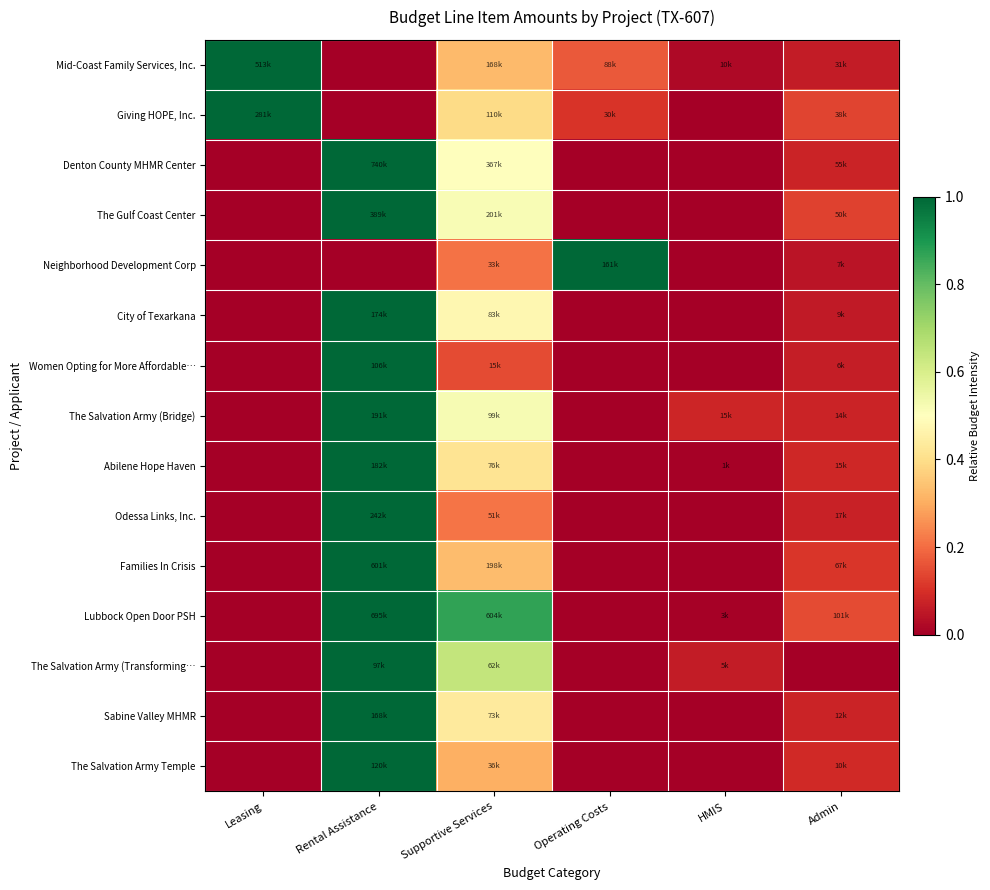

Which series changed the most between Supportive Services and HMIS?

Lubbock Open Door PSH